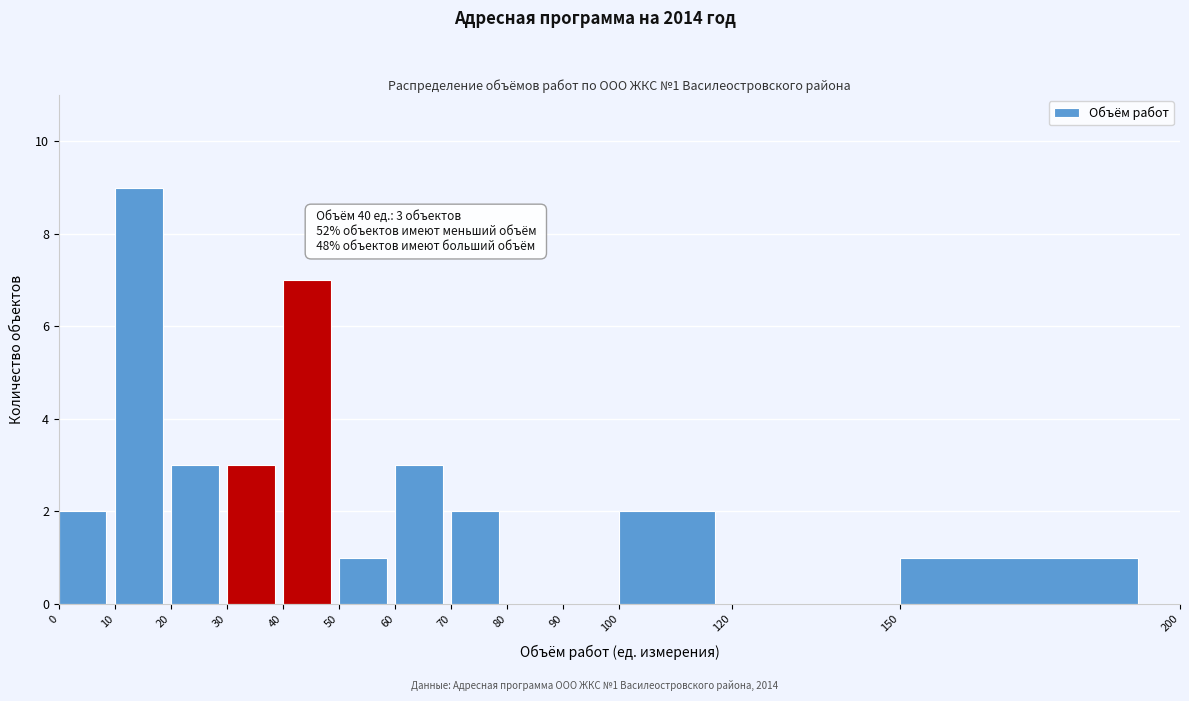

Which range on the x-axis has the tallest bar?

10 to 20